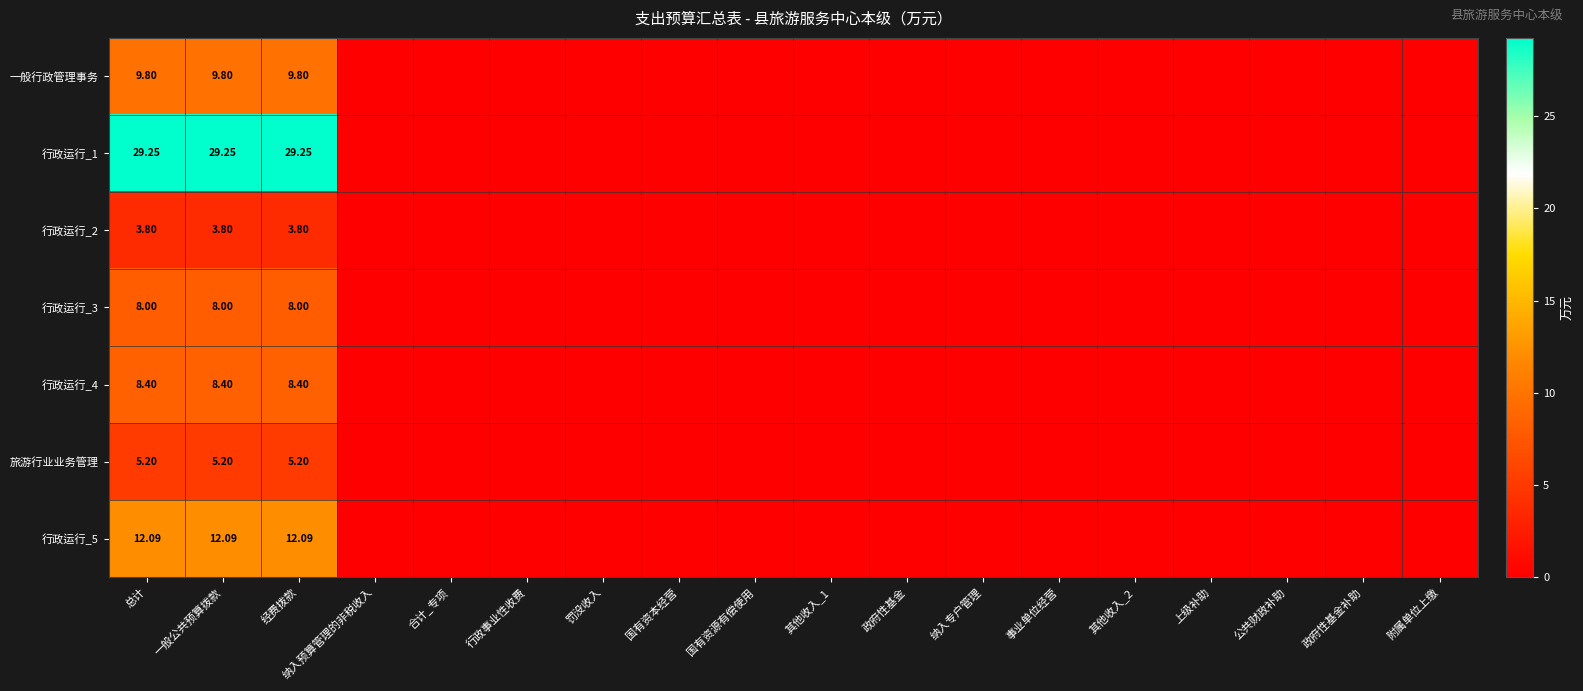

Which series has the largest total across all categories?

行政运行_1